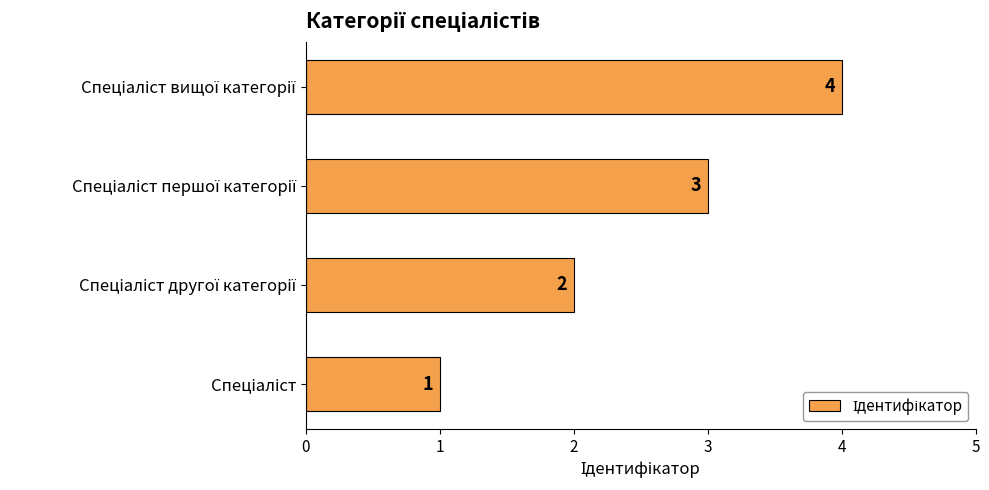

What is the greatest value displayed?

4